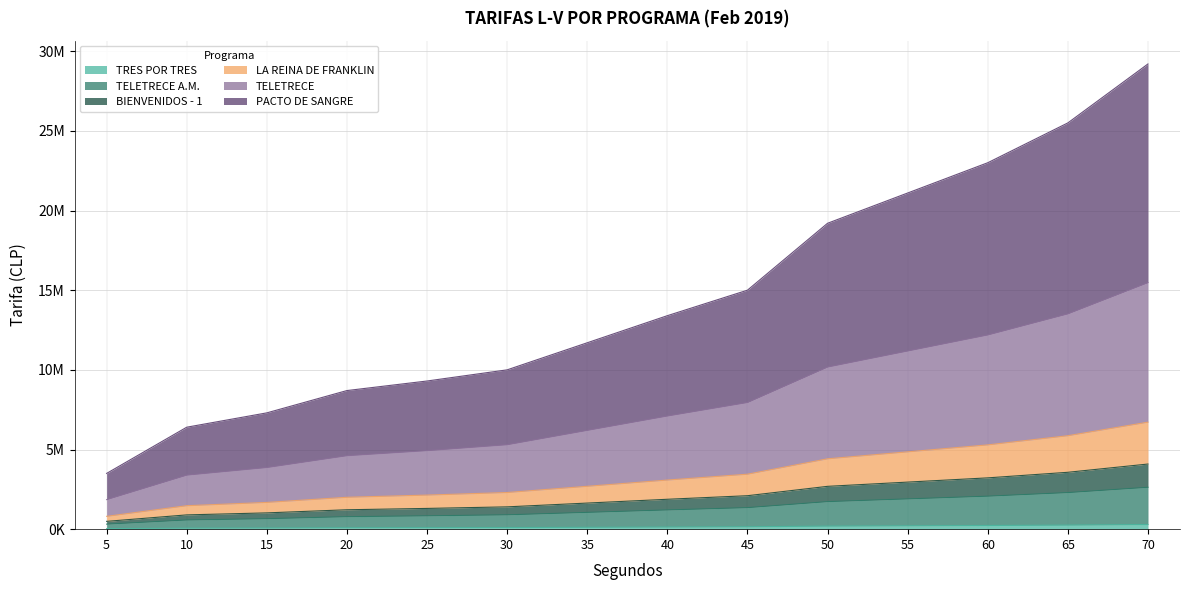

At how many categories does at least one series exceed 16406738?

5